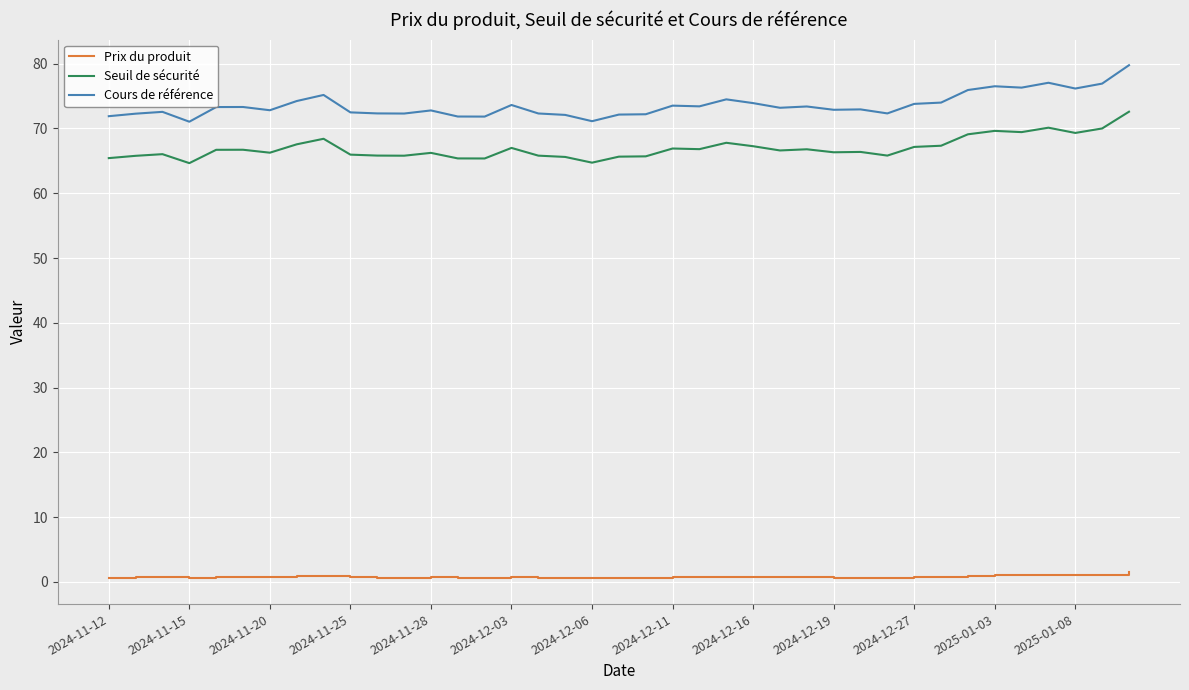

What is the difference between the maximum and minimum values in the Cours de référence series?

8.7